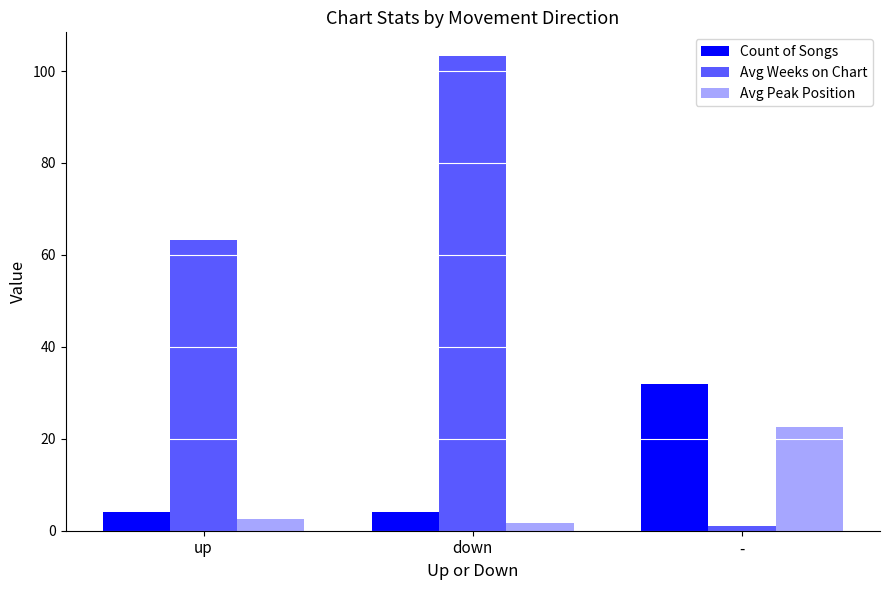

What is the spread (max minus min) of values at up?

60.8